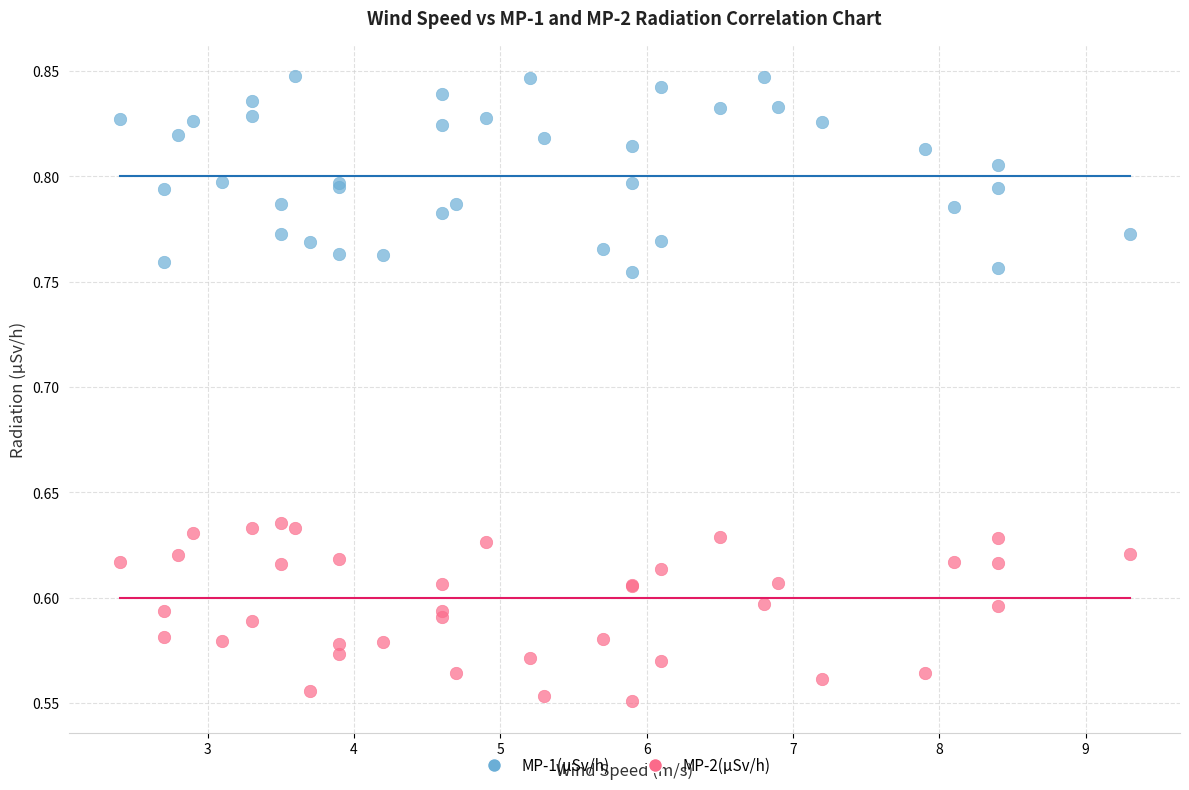

What is the X range (max minus min) for the scatter plot?

6.9